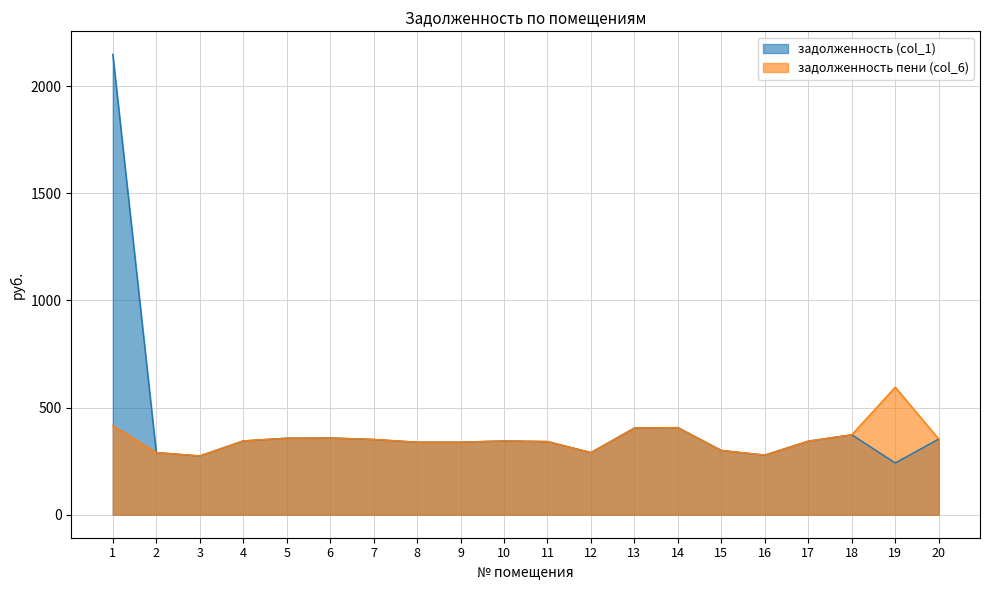

Is it true that задолженность (col_1) equals 85.1 at 12?

False